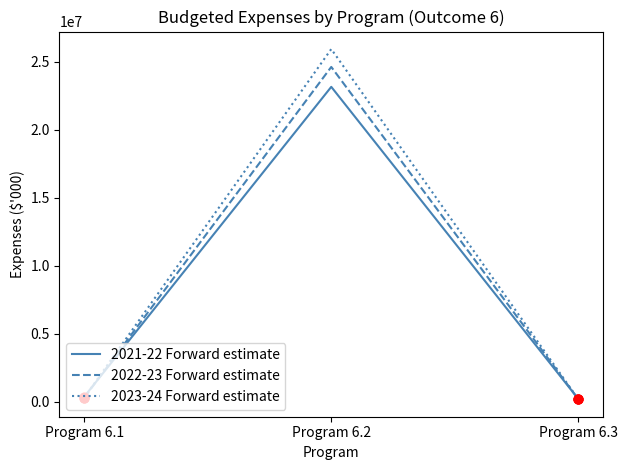

At which category is the sum across all series the highest?

Program 6.2